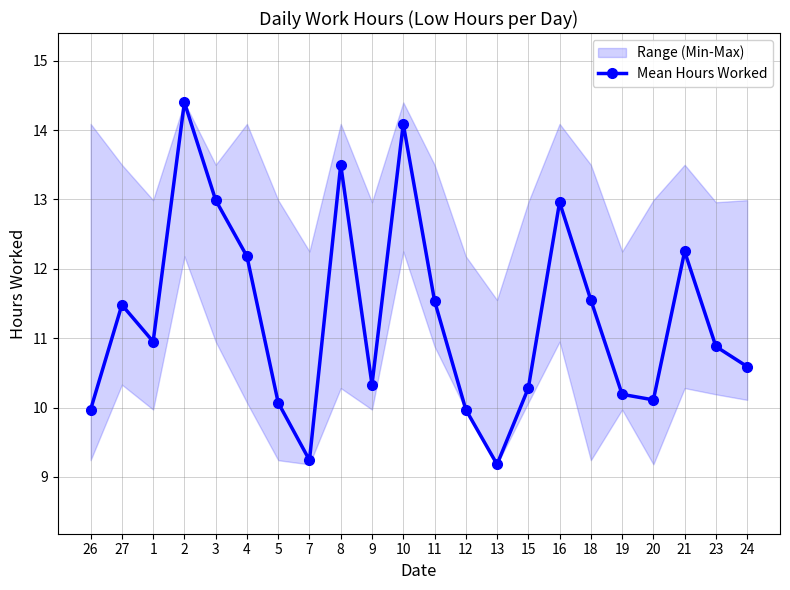

What is the difference between the maximum and minimum values?

5.2